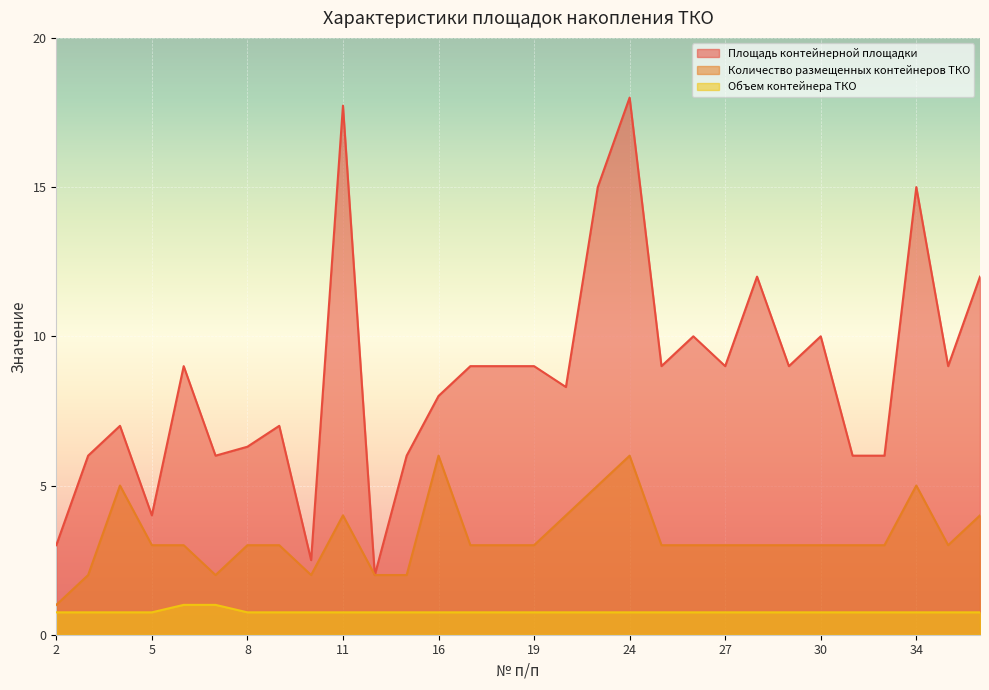

What is the value of the Площадь контейнерной площадки point at the 6th from the left?

6.0